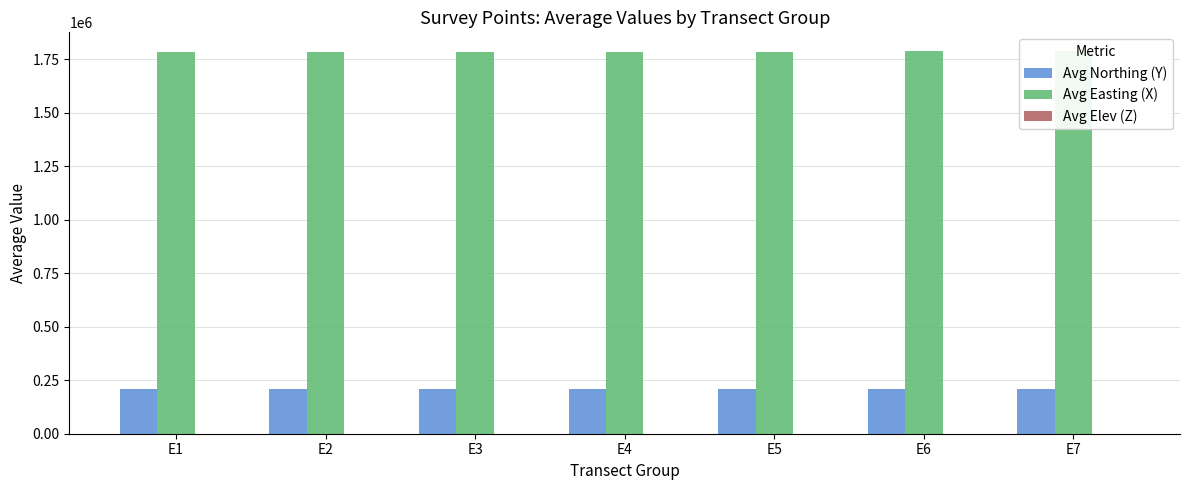

Which series has the largest total across all categories?

Avg Easting (X)